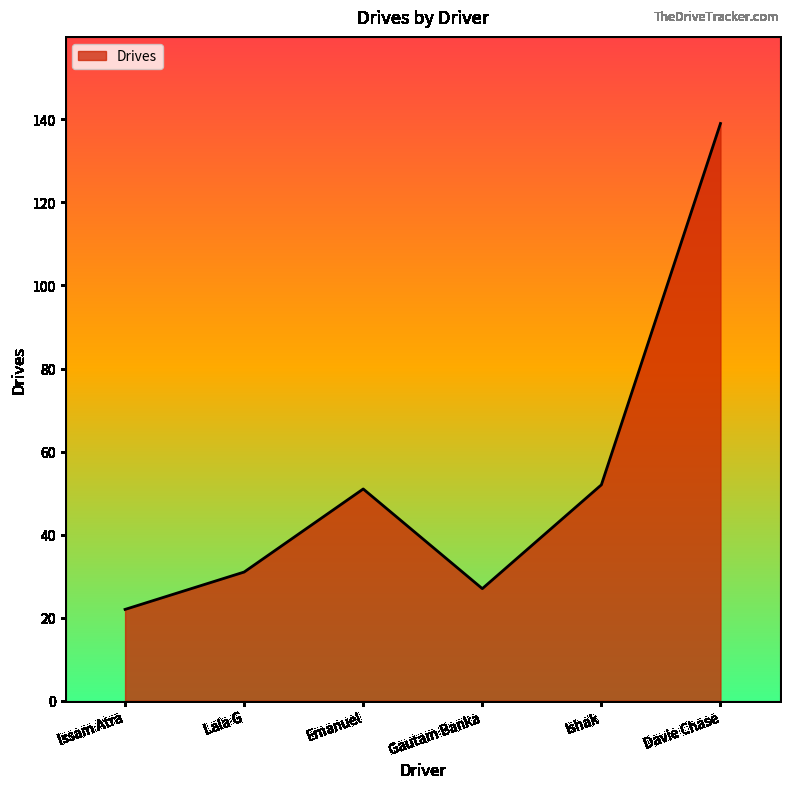

What is the sum of all values?

322